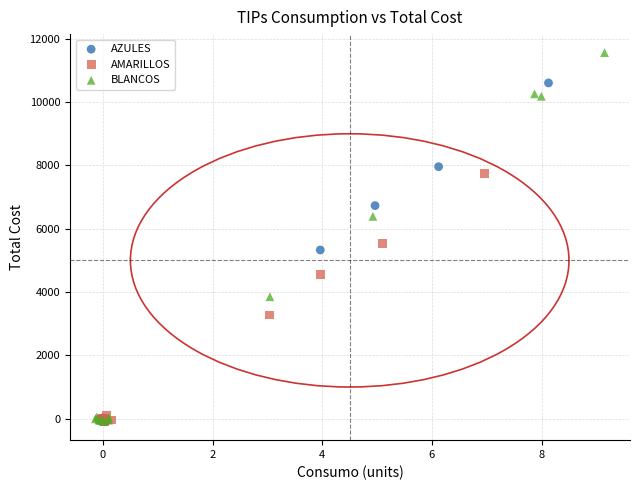

Which series has the largest Y range (max minus min)?

BLANCOS